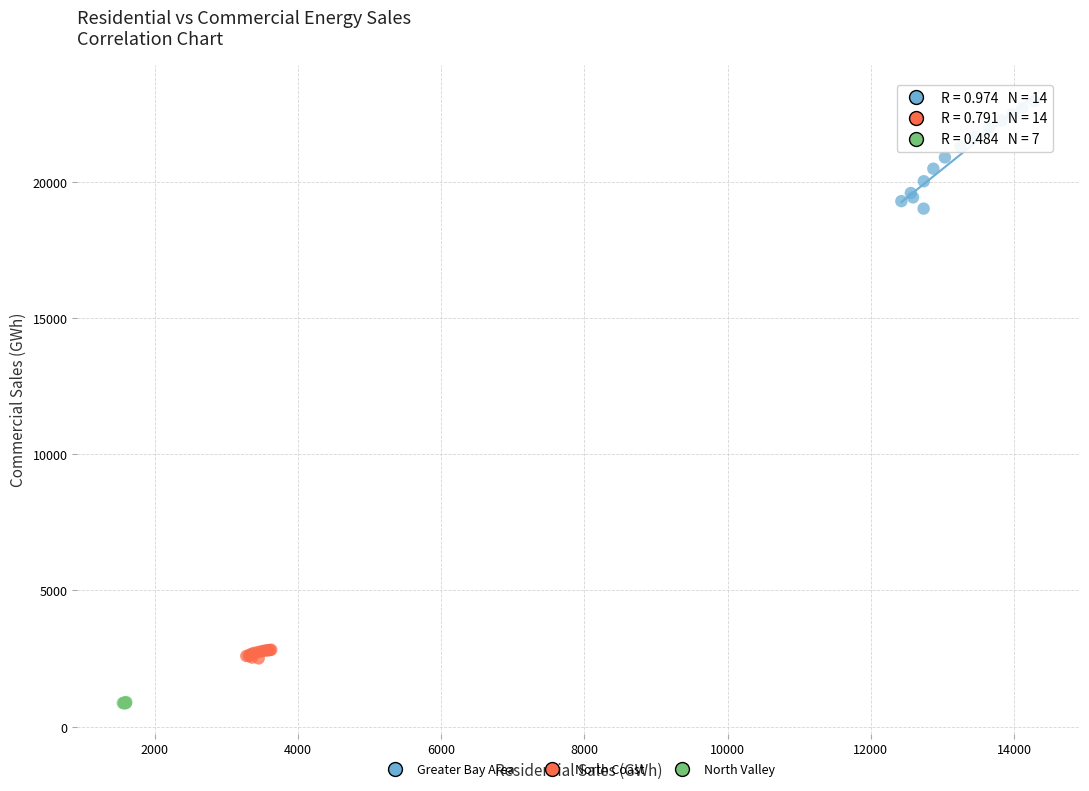

Which series has the largest Y range (max minus min)?

Greater Bay Area